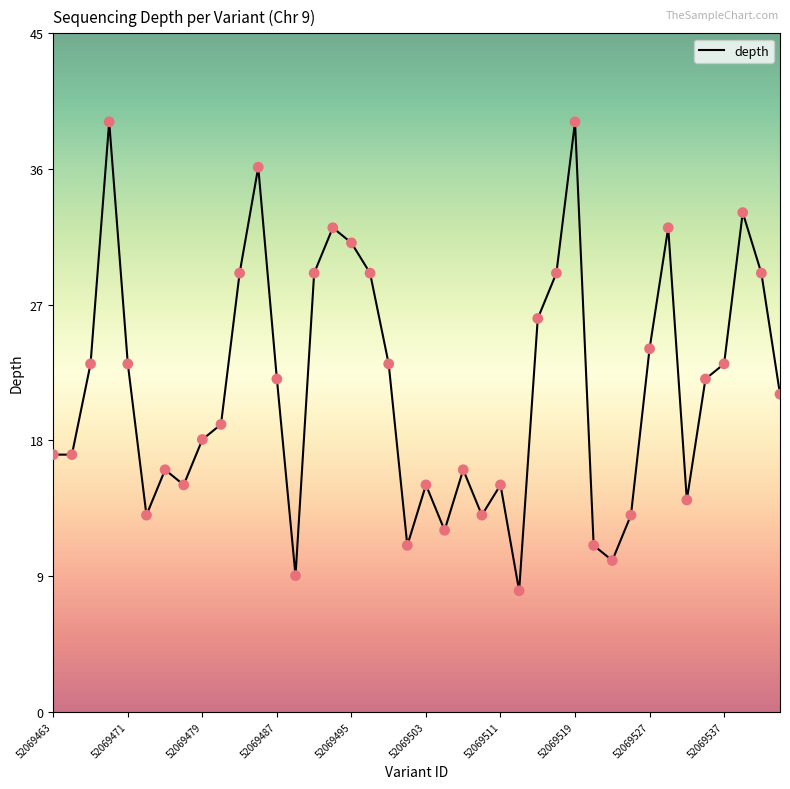

What is the difference between the maximum and minimum values?

31